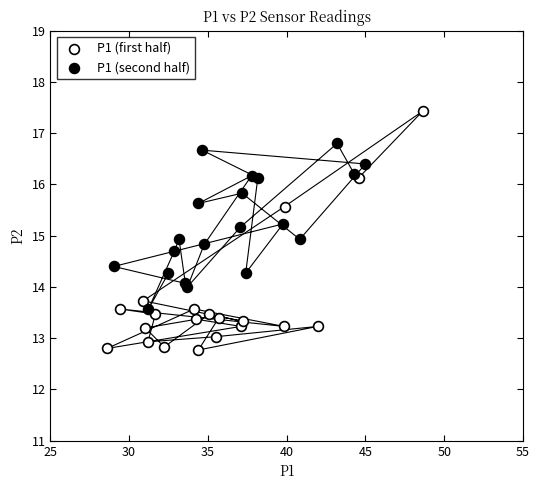

Which series has the largest Y range (max minus min)?

P1 (first half)